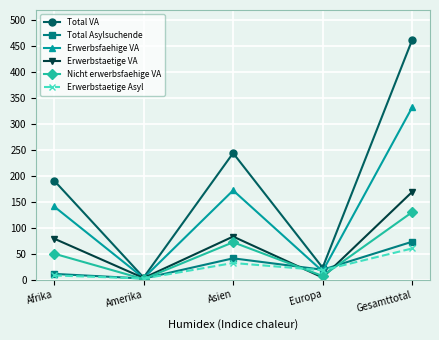

List the series in order of their peak value, lowest first.

Erwerbstaetige Asyl, Total Asylsuchende, Nicht erwerbsfaehige VA, Erwerbstaetige VA, Erwerbsfaehige VA, Total VA